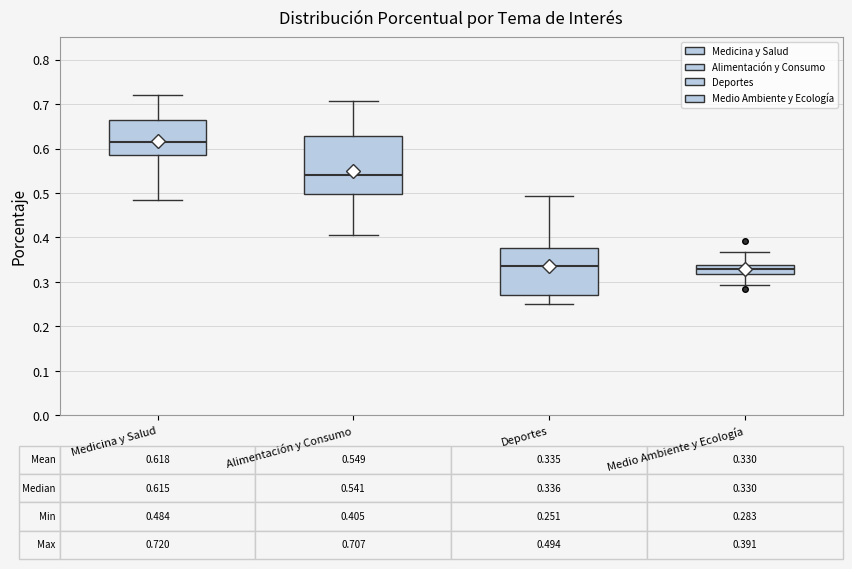

Comparing the boxes themselves (not the whiskers), which one is the tallest?

Alimentación y Consumo